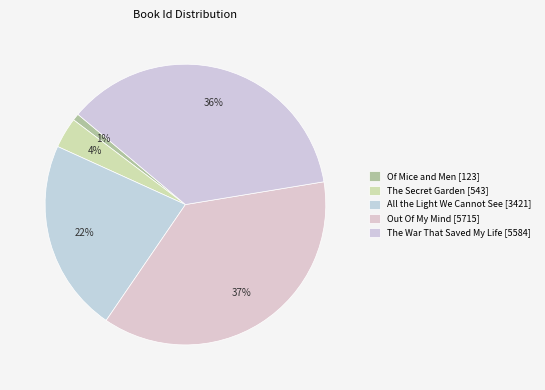

Which slice is the smallest?

Of Mice and Men